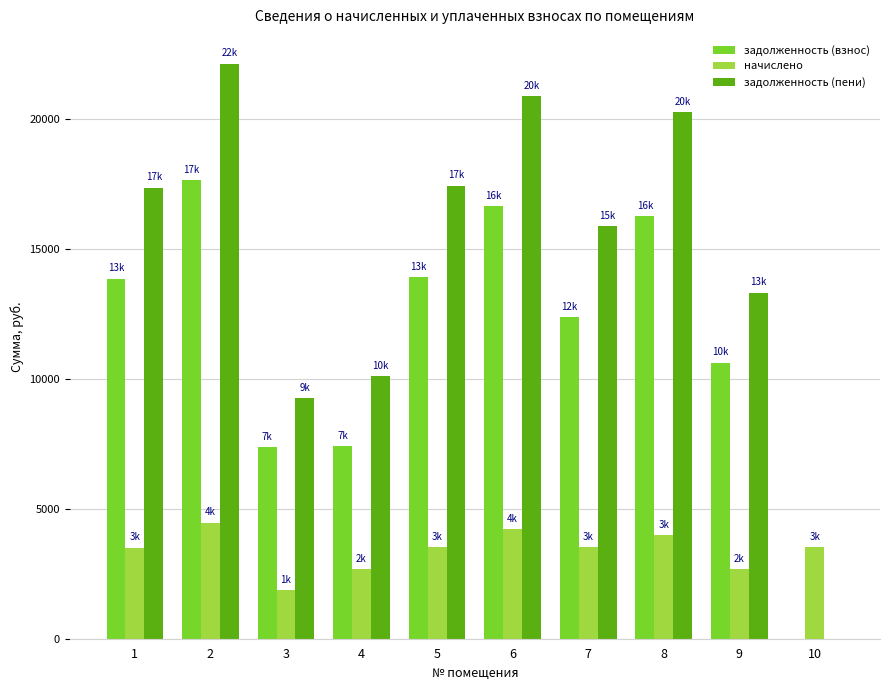

How many data points does each series have?

10